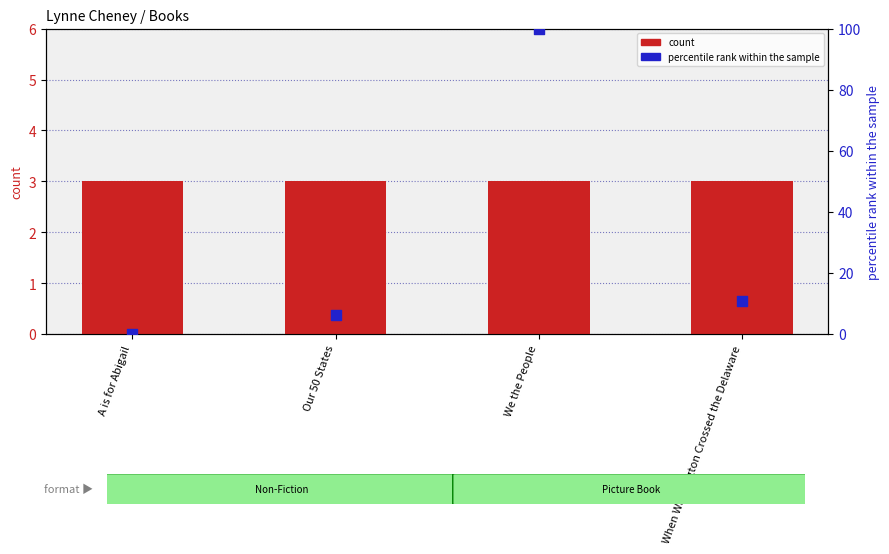

What are all the series names shown in the legend?

count, percentile rank within the sample